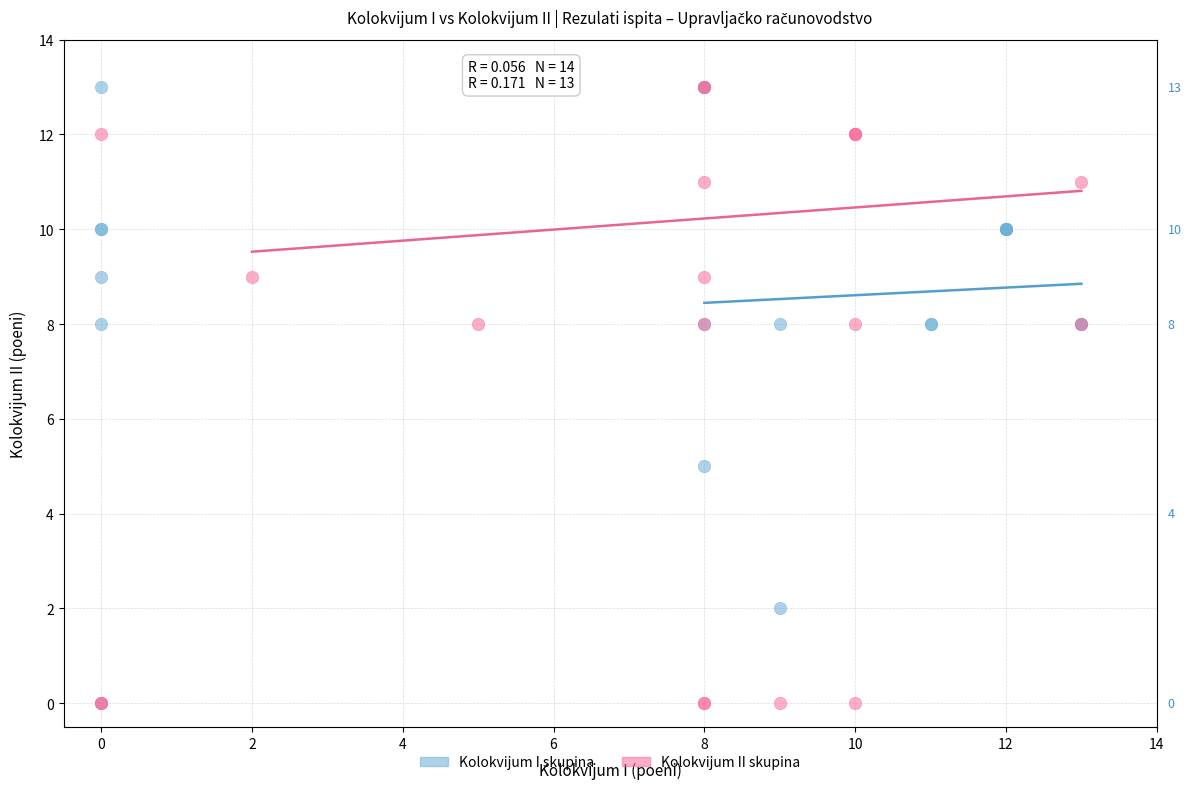

What are all the series names shown in the legend?

Kolokvijum I skupina, Kolokvijum II skupina